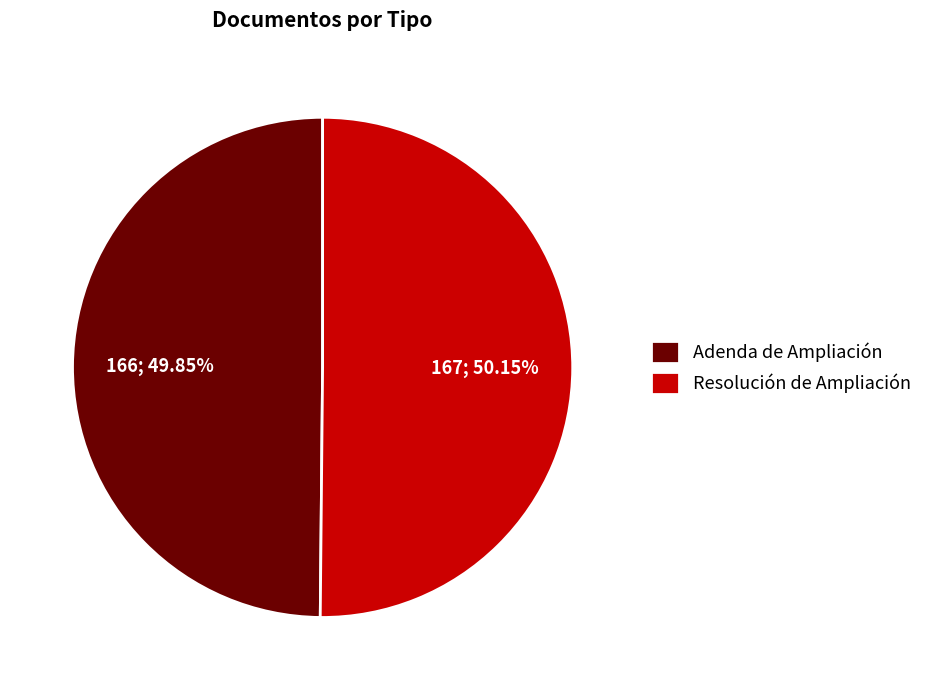

What is the ratio of the value at Adenda de Ampliación to the value at Resolución de Ampliación?

1.0